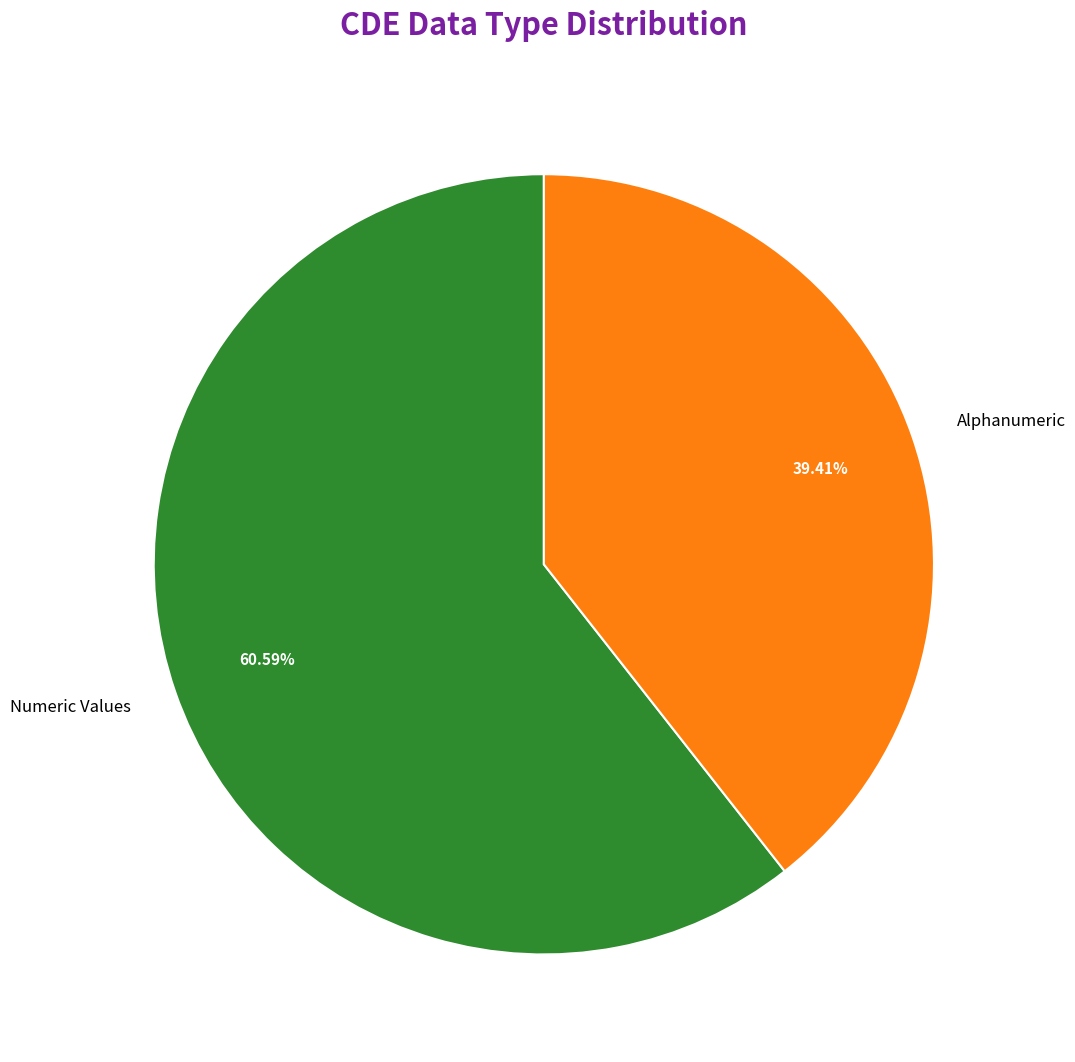

What percentage is the Alphanumeric slice, to the nearest percent?

39%